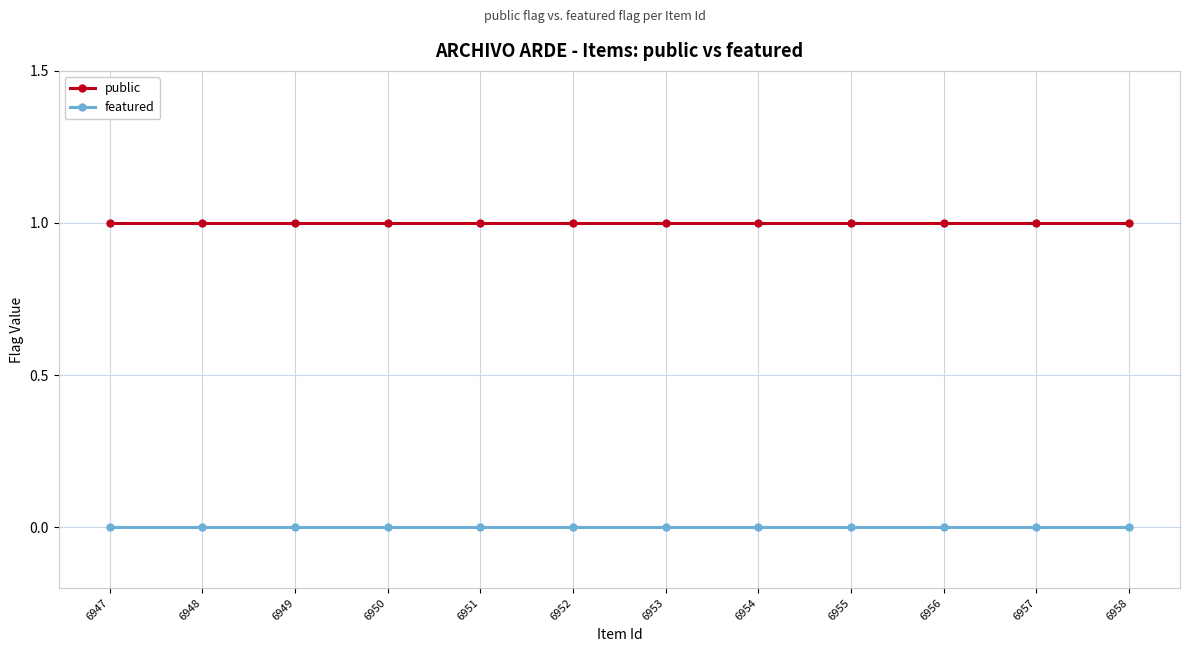

True or false: featured and public intersect in this chart.

False